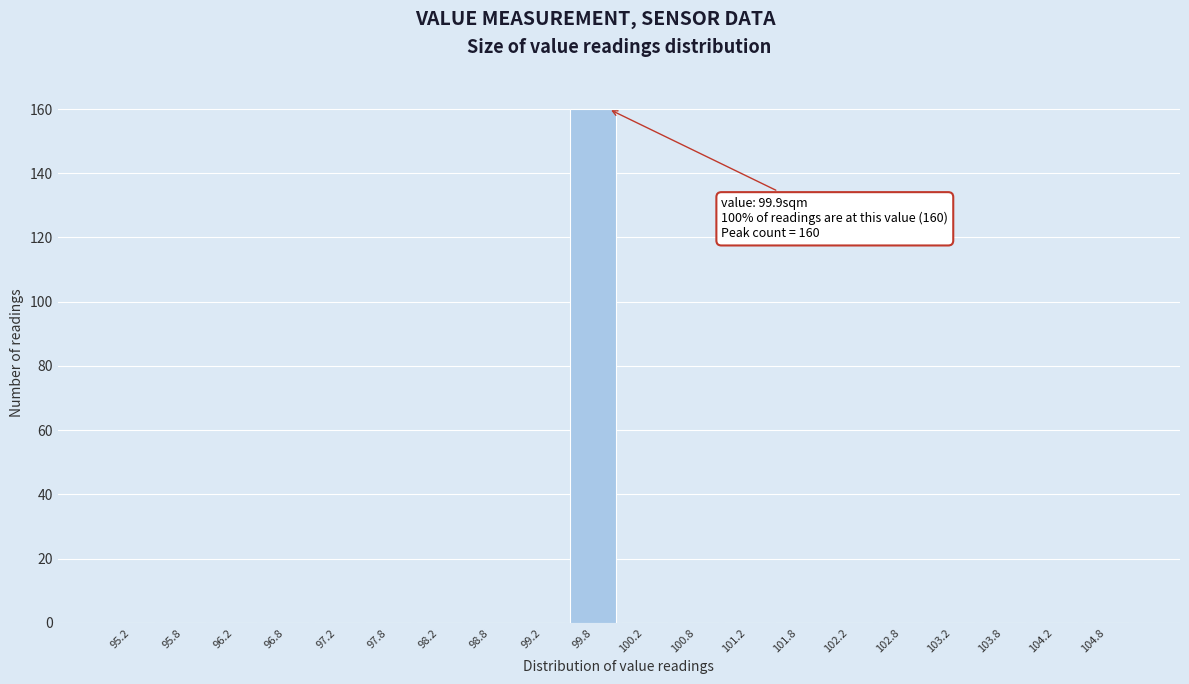

Which range on the x-axis has the tallest bar?

99.5 to 100.0